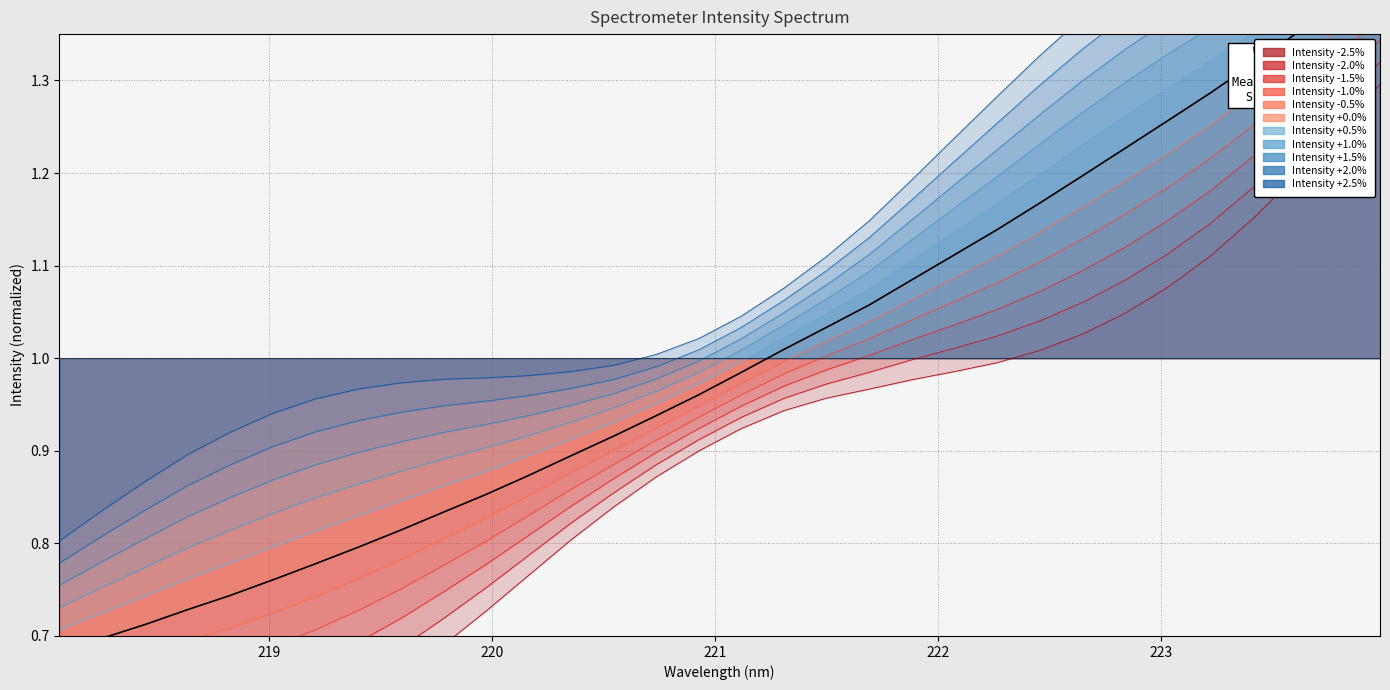

True or false: the data has more than 2 interior local peaks.

False